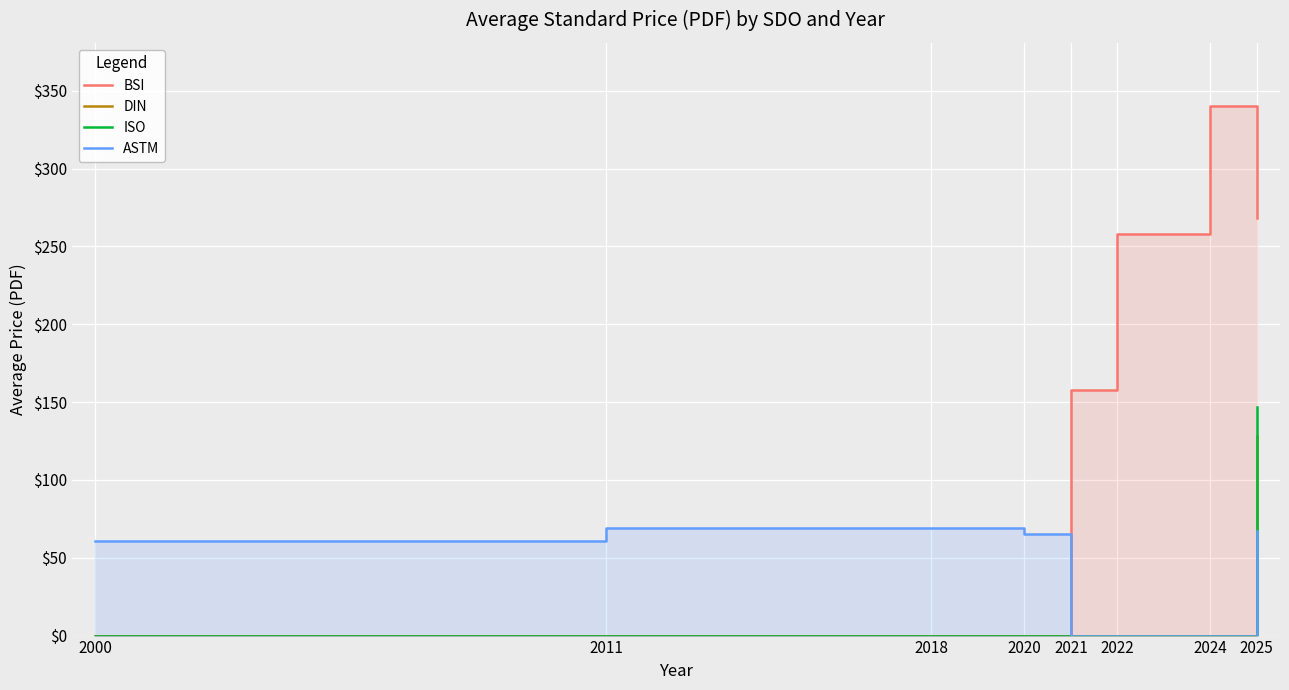

True or false: BSI has more than 0 points higher than both neighbors.

True